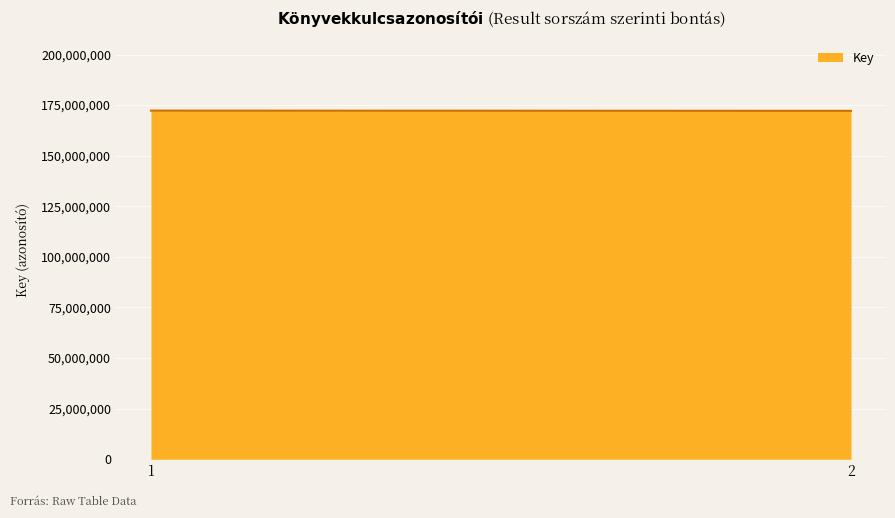

The chart shows a value of 248631810 at 1. True or false?

False